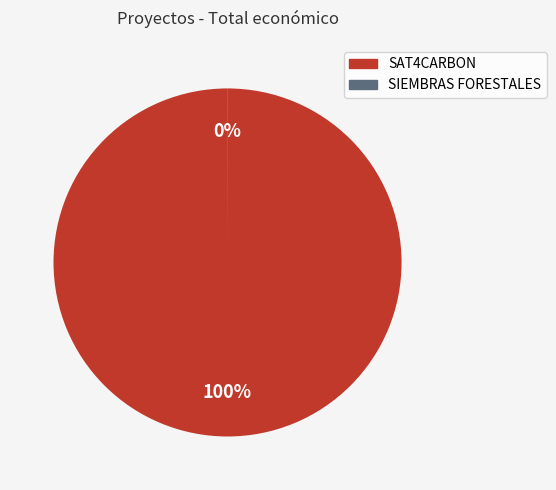

Does any single category account for the majority?

Yes